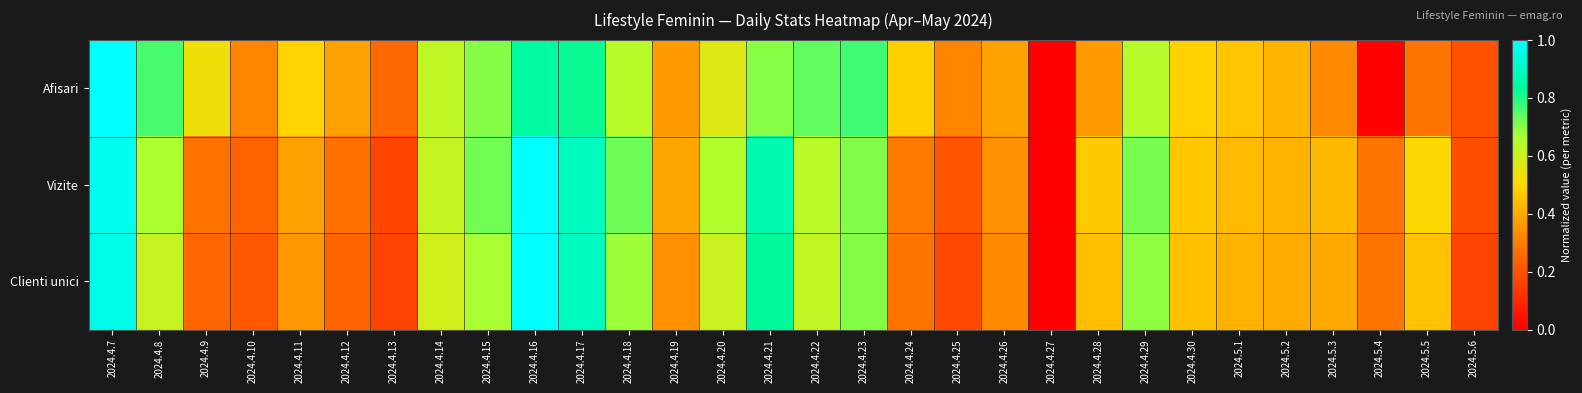

What is the spread (max minus min) of values at 2024.4.16?

0.2